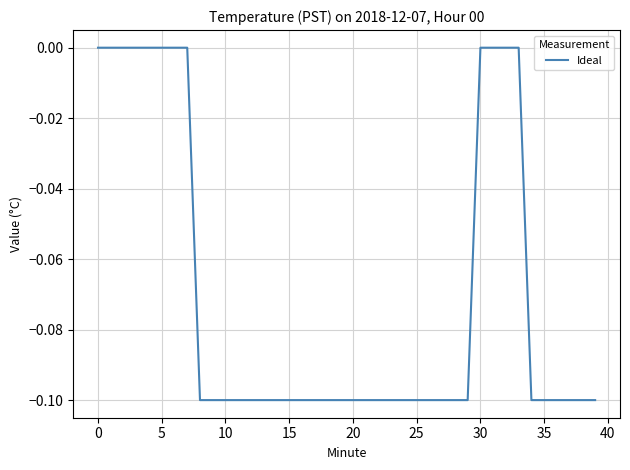

What is the difference between the second highest and second lowest values?

0.1